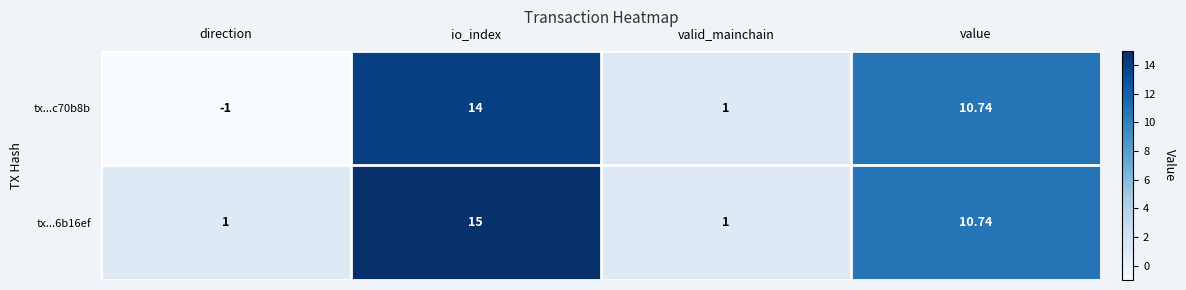

Which label corresponds to the largest value in the chart?

io_index